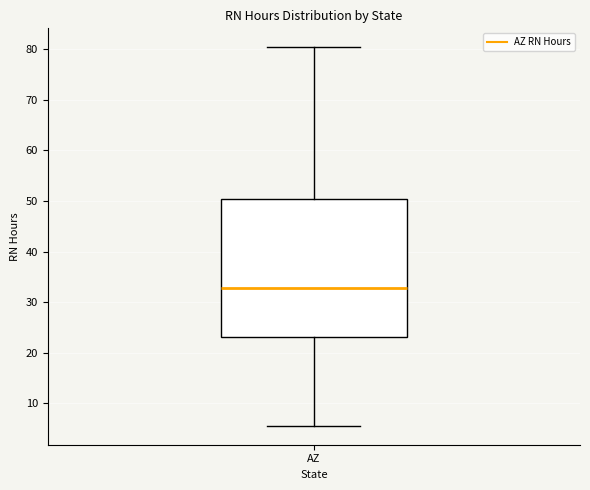

Read this box plot against the y-axis: the position of the median line, the range covered by the box, and the ends of both whiskers. The values are not printed on the chart, so give them approximately, as read against the axis.

median 33, box 23 to 50, whiskers 6 to 80